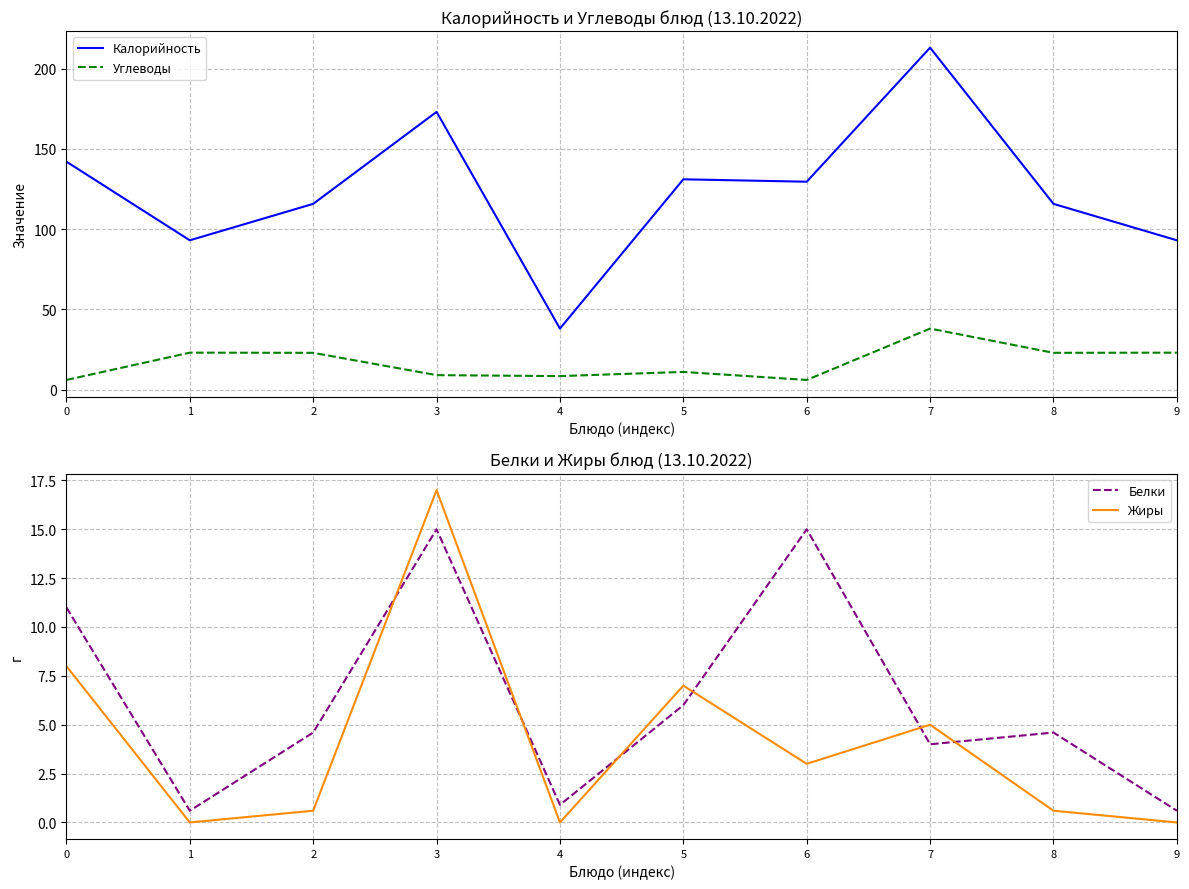

Rank the series at 7 from lowest to highest value.

Белки, Жиры, Углеводы, Калорийность